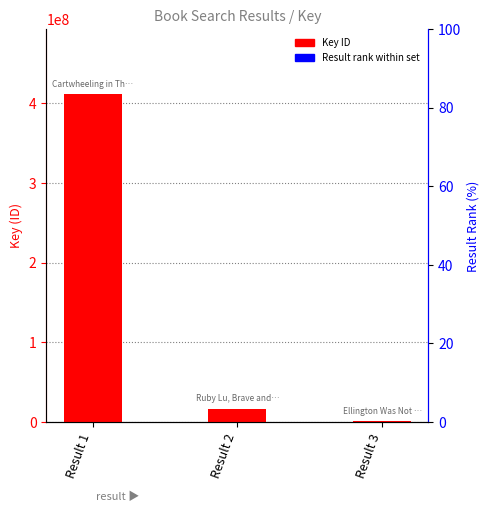

List the series in order of their overall mean, lowest first.

Result rank within set, Key ID